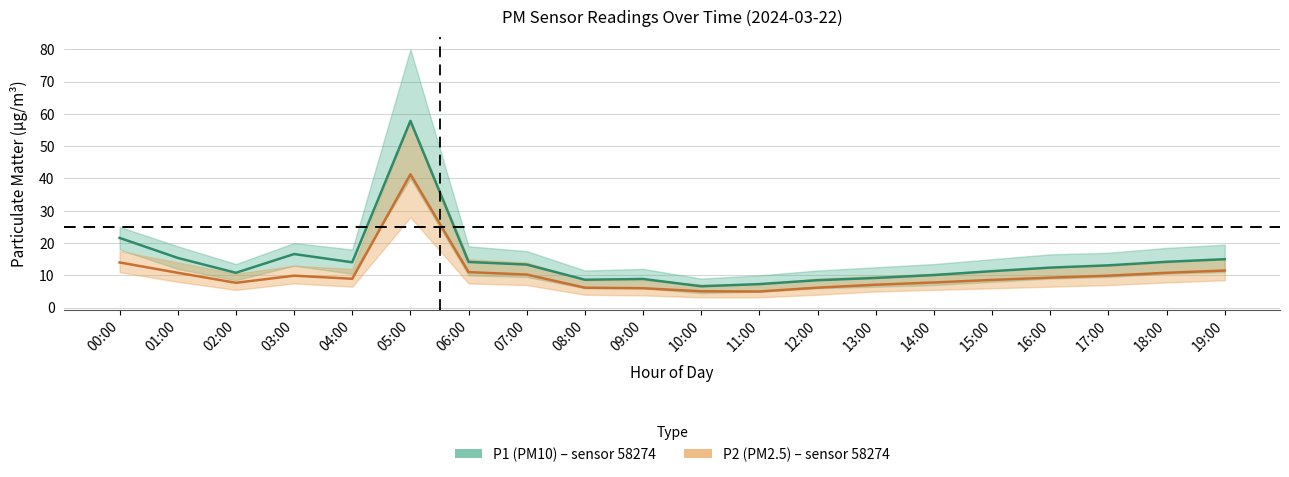

What is the value of the P1 (PM10) point at the 2nd from the left?

15.4